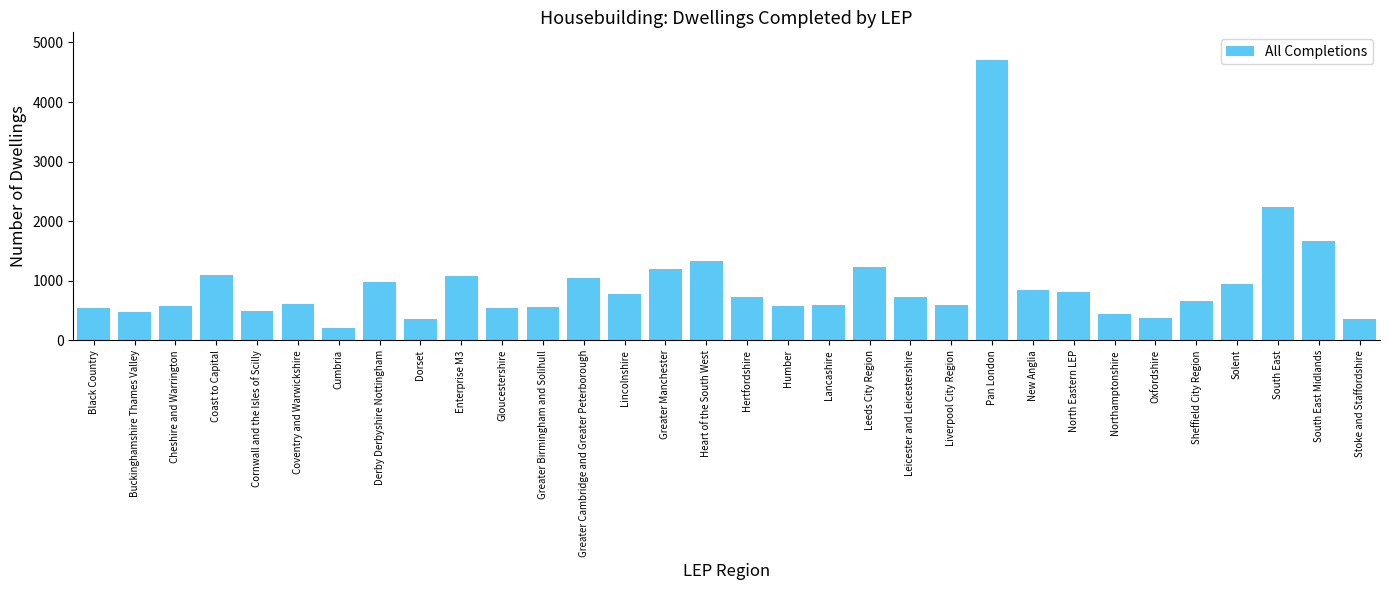

At which category does the chart reach its minimum across all series?

Cumbria